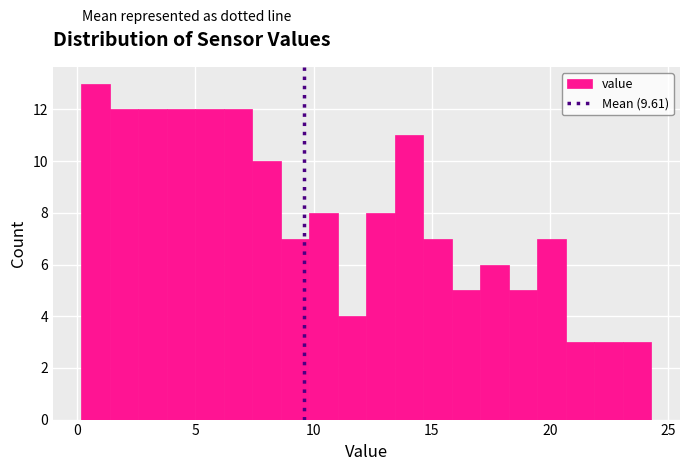

Read against the x-axis, roughly where is the centre of the tallest bar?

1.0